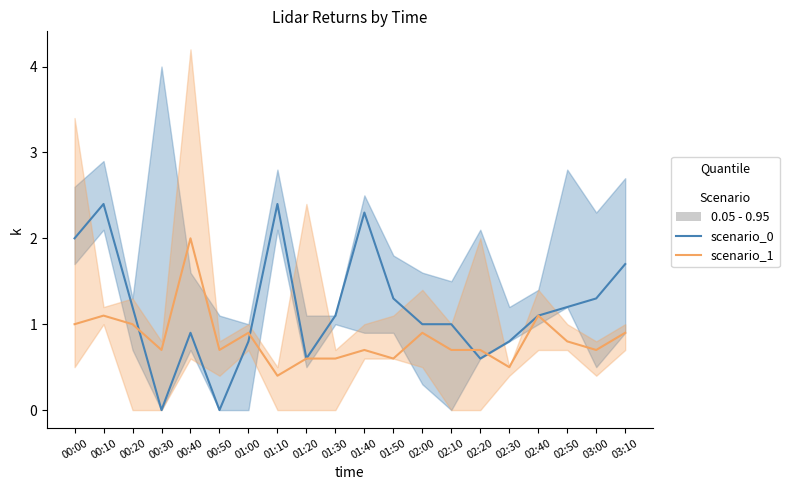

Rank the categories by scenario_0_line value from lowest to highest.

00:30, 00:50, 01:20, 02:20, 01:00, 02:30, 00:40, 02:00, 02:10, 01:30, 02:40, 00:20, 02:50, 01:50, 03:00, 03:10, 00:00, 01:40, 00:10, 01:10